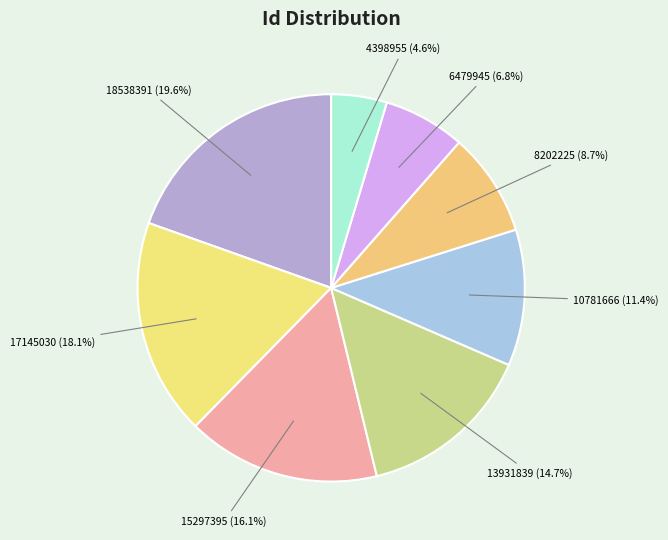

Which slice is the smallest?

4398955